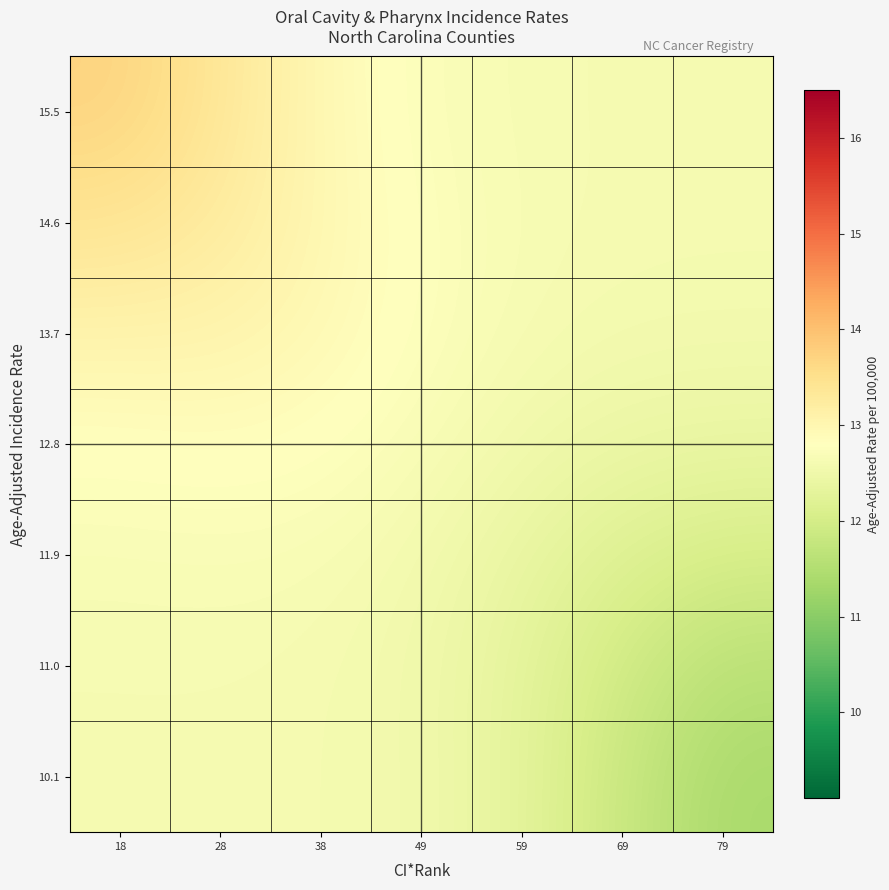

How many categories are shown in the chart?

7